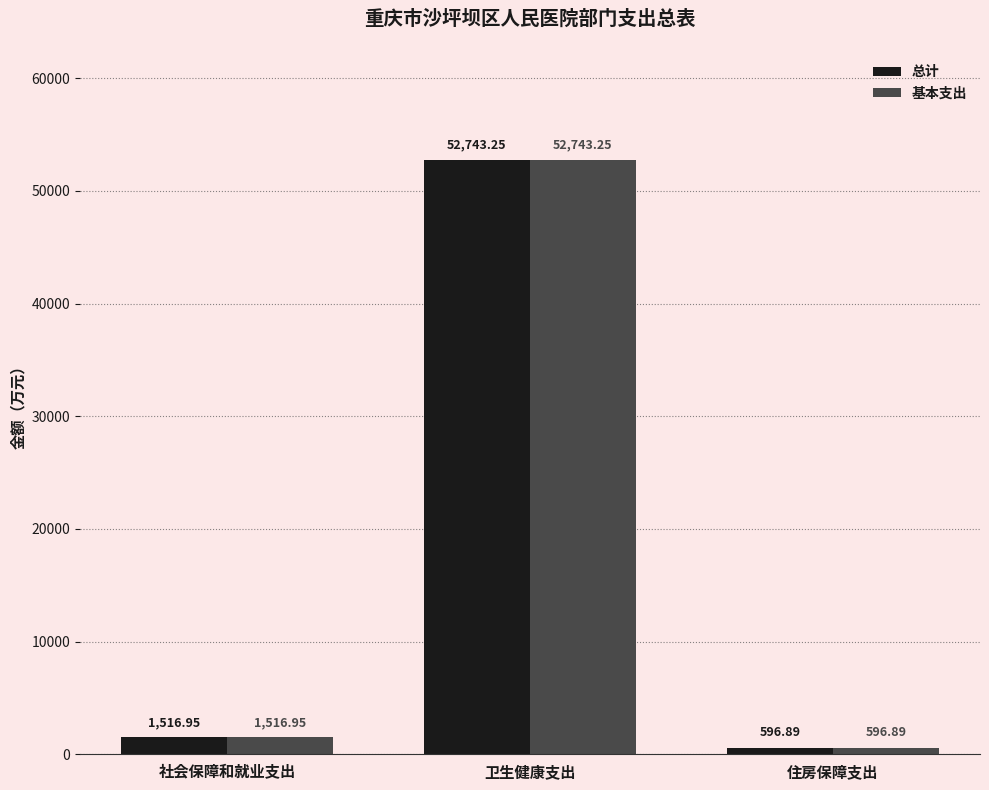

What is the difference between the 总计 values at 住房保障支出 and 卫生健康支出?

52146.4